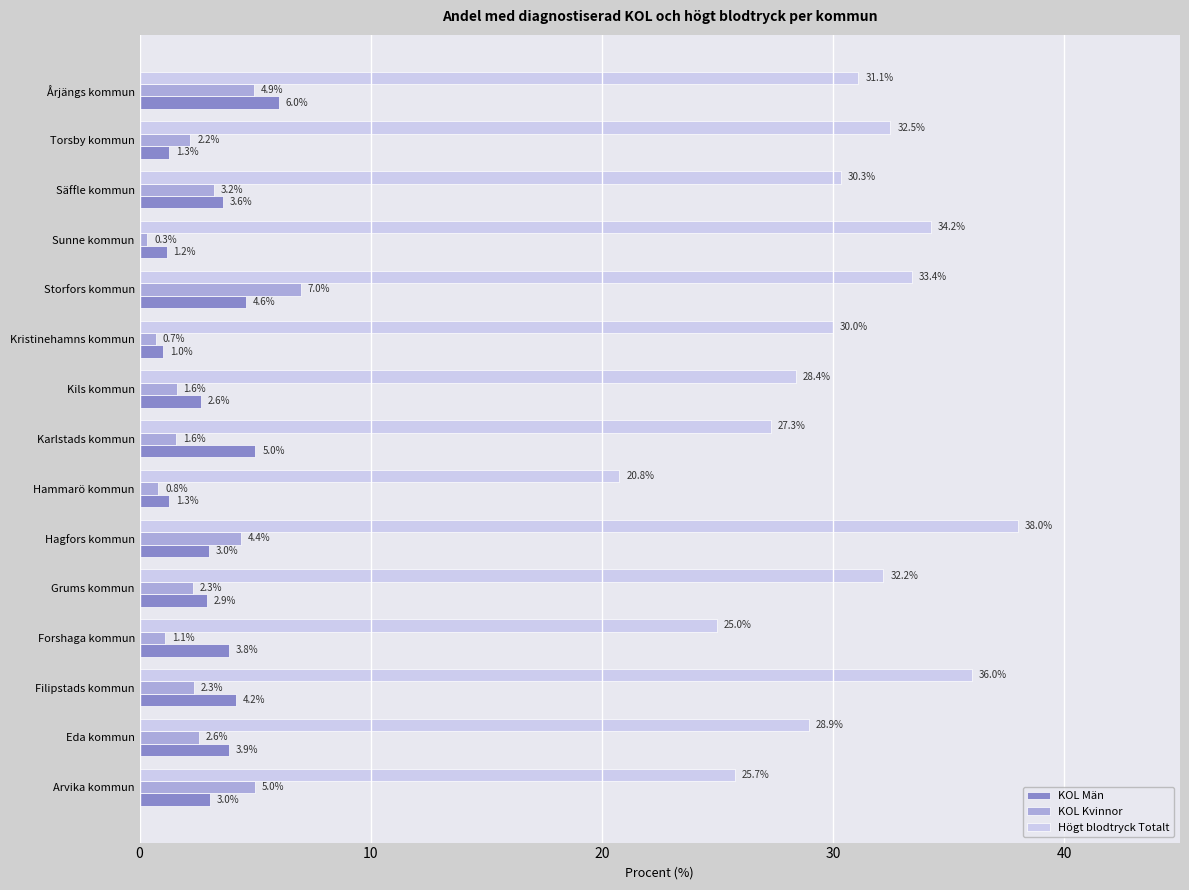

Between Filipstads kommun and Storfors kommun, which series saw the biggest shift?

KOL Kvinnor